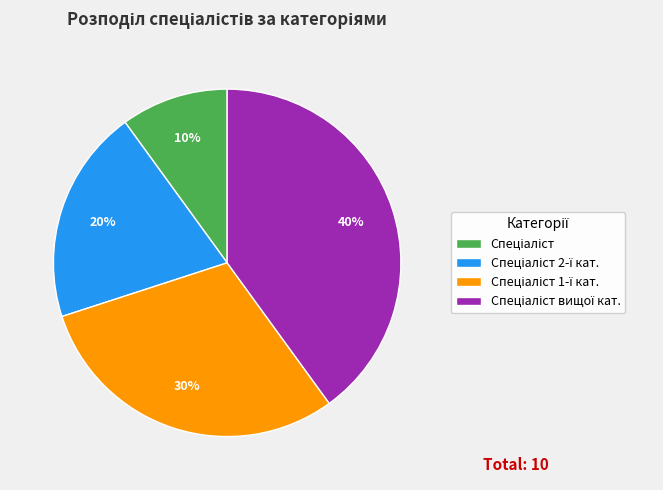

To the nearest percent, what is the average slice percentage?

25%